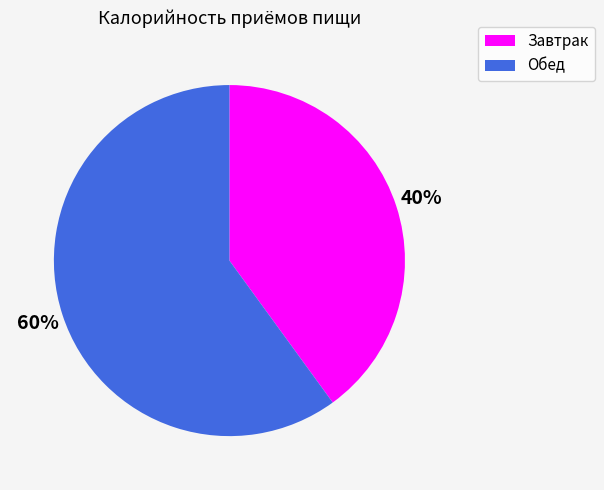

What percentage is the Завтрак slice, to the nearest percent?

40%